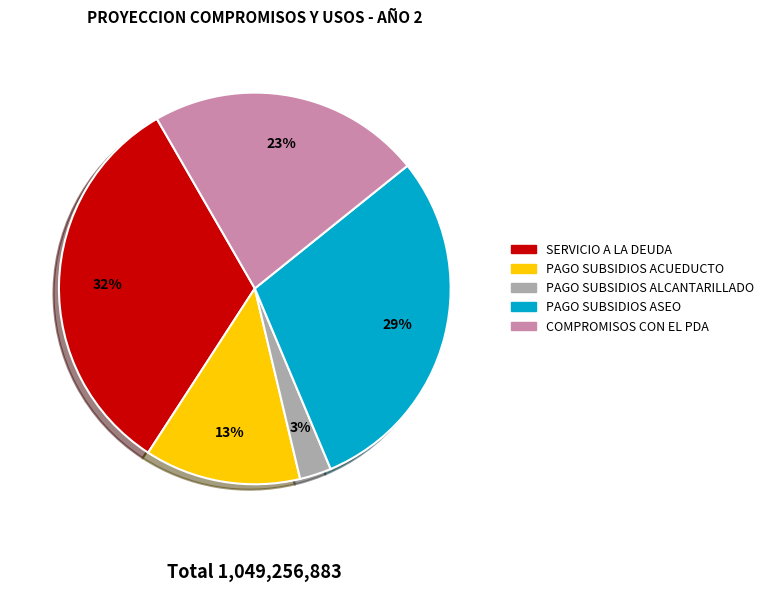

How many segments does this pie chart have?

5